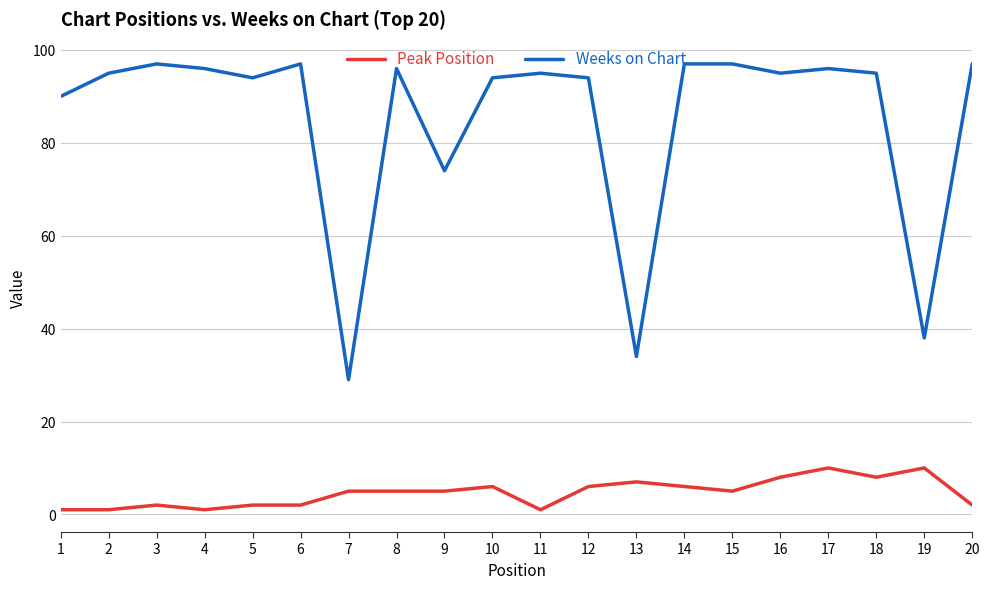

Which series has the widest spread of values?

Weeks on Chart